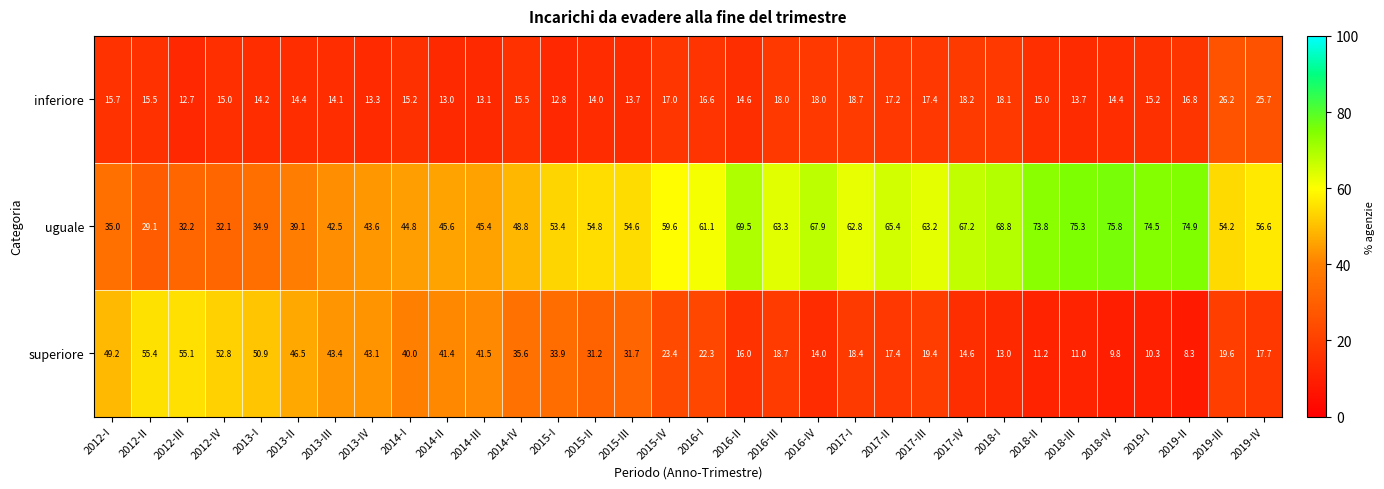

Which series has the largest range (max minus min)?

superiore